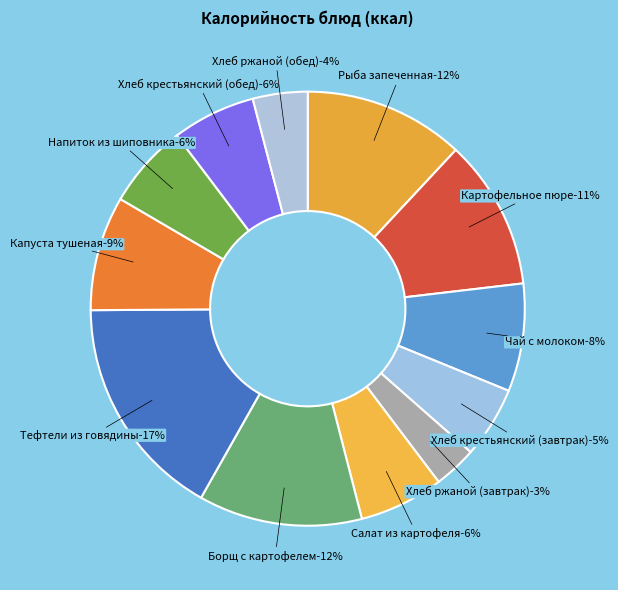

What is the ratio of the value at Борщ с картофелем to the value at Хлеб крестьянский (обед)?

2.0